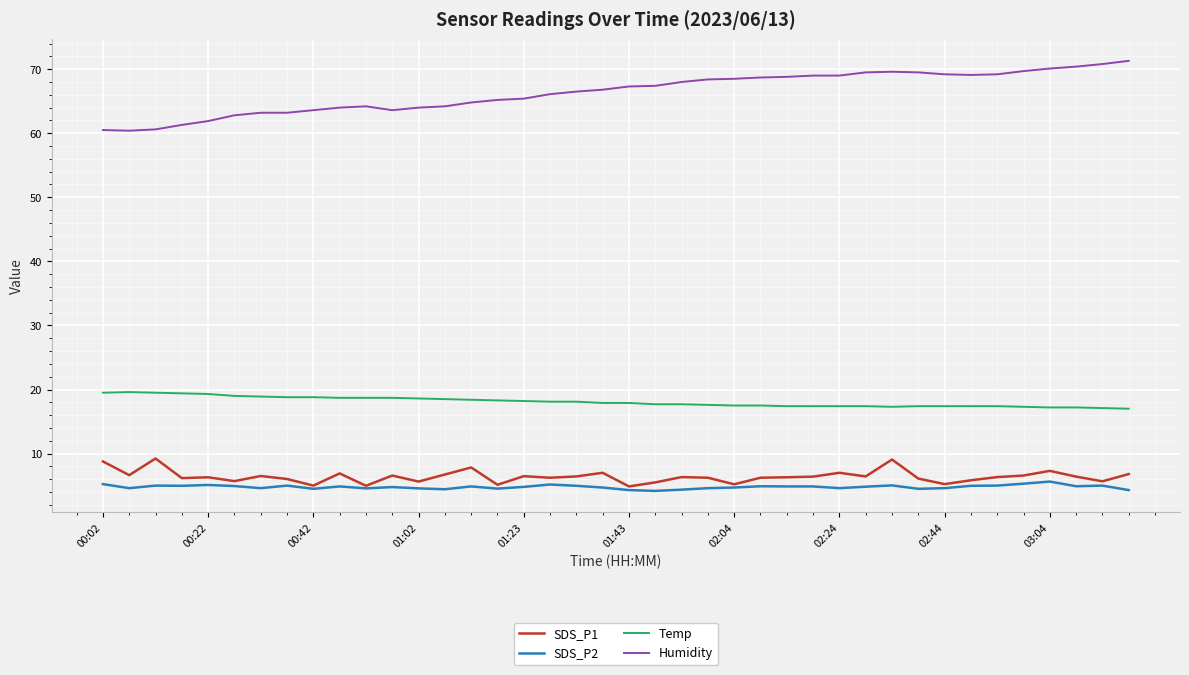

Which series has the largest total across all categories?

Humidity